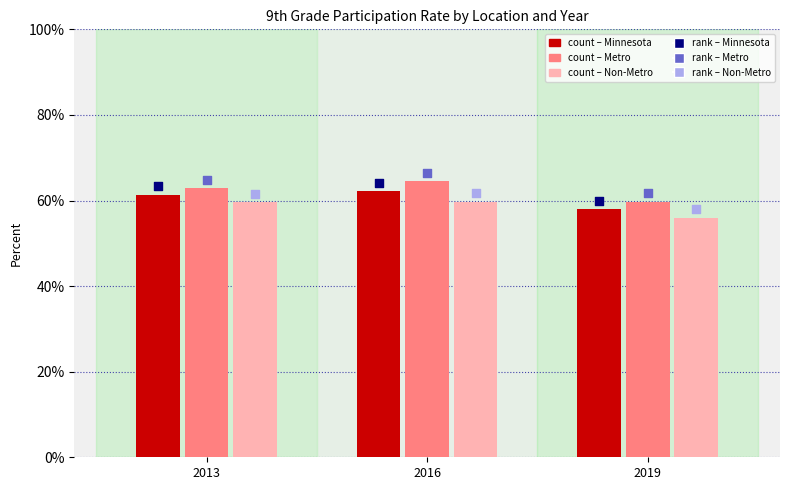

Which series has the largest total across all categories?

Metro (rank)